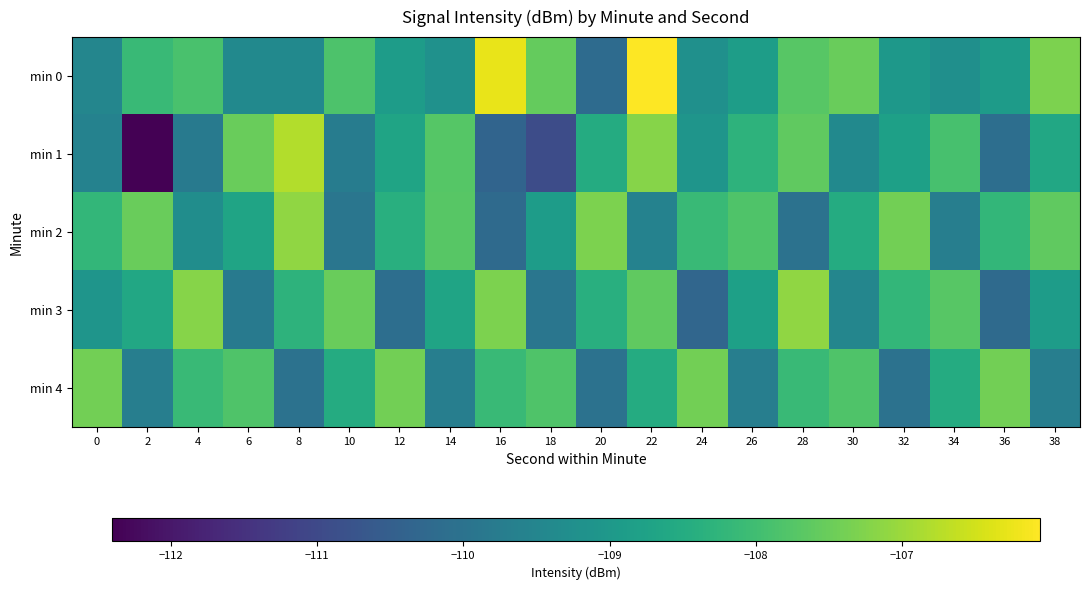

Count the number of data series in this chart.

5